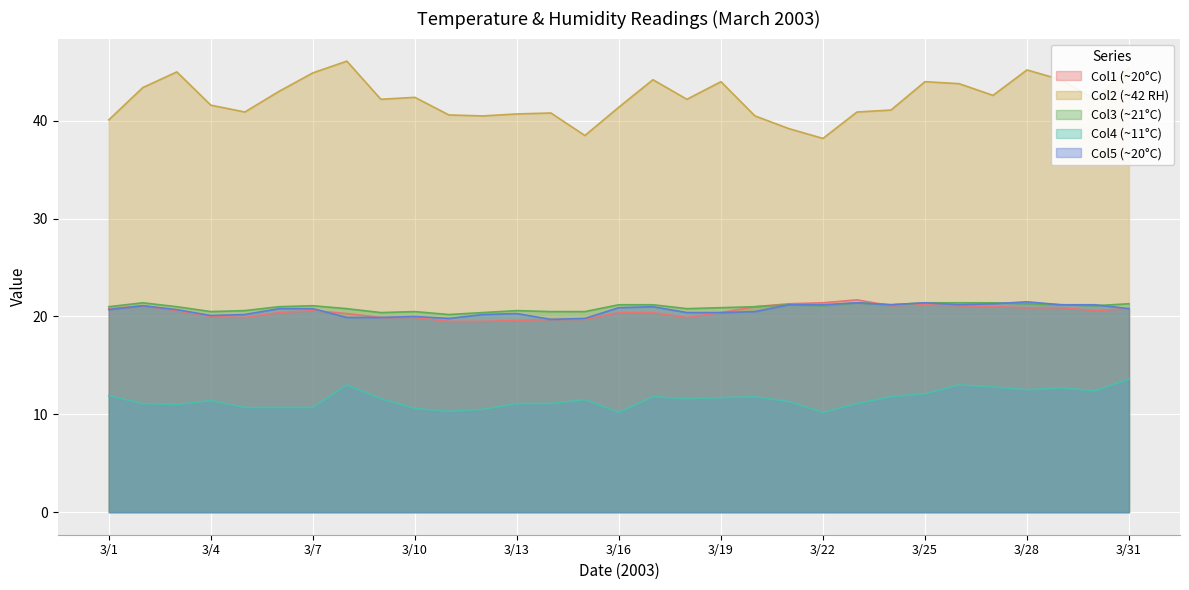

The value of Col3 at 3/29 is 33.9. True or false?

False